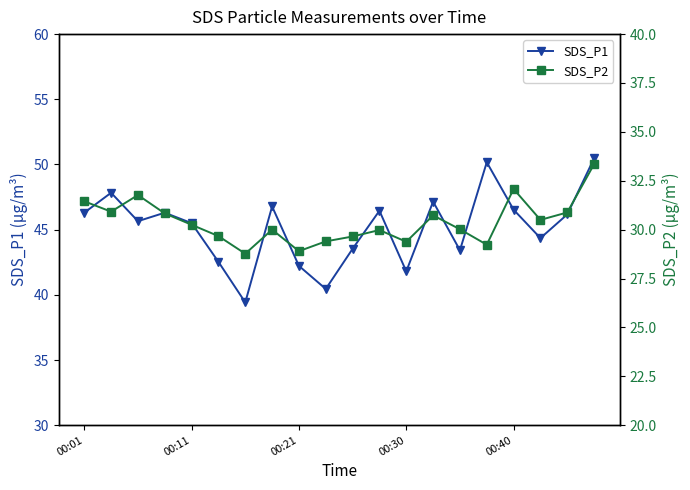

How many interior local valleys does the SDS_P1 series have?

6